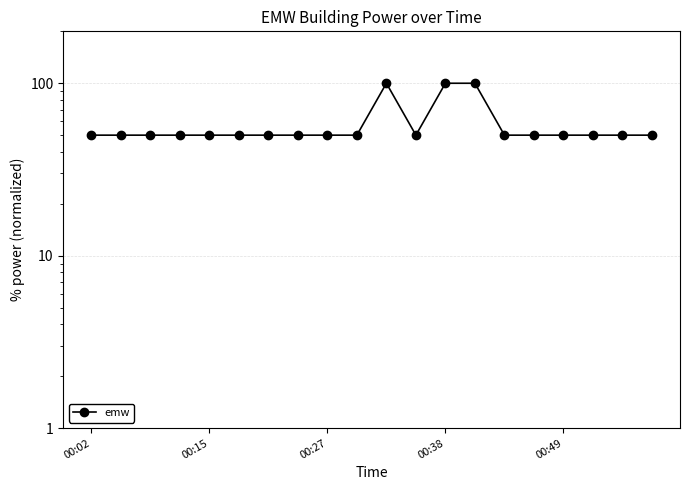

The chart shows a value of 50 at 00:02. True or false?

True